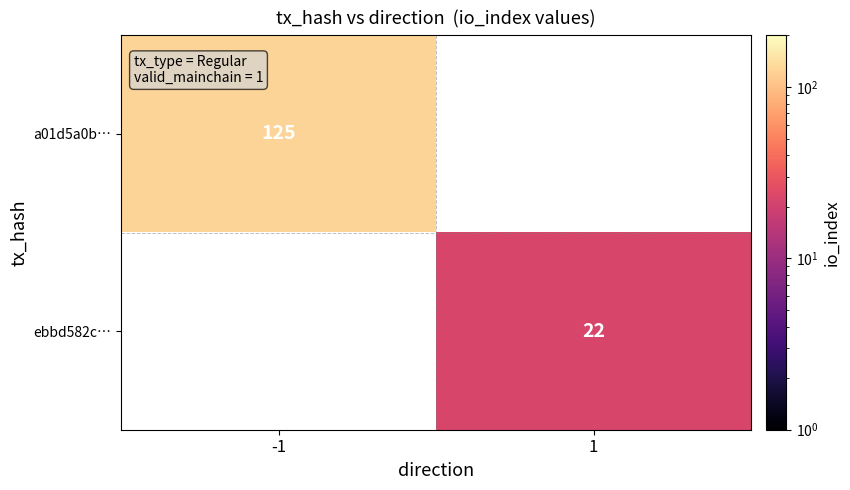

The ebbd582c… series shows 12 at 1. True or false?

False